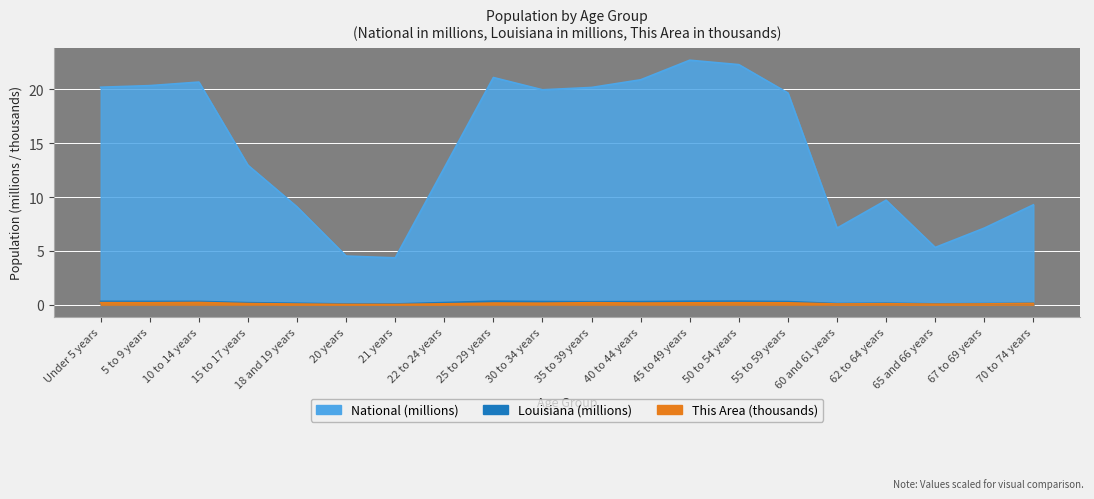

Between 40 to 44 years and 10 to 14 years, which is larger?

10 to 14 years